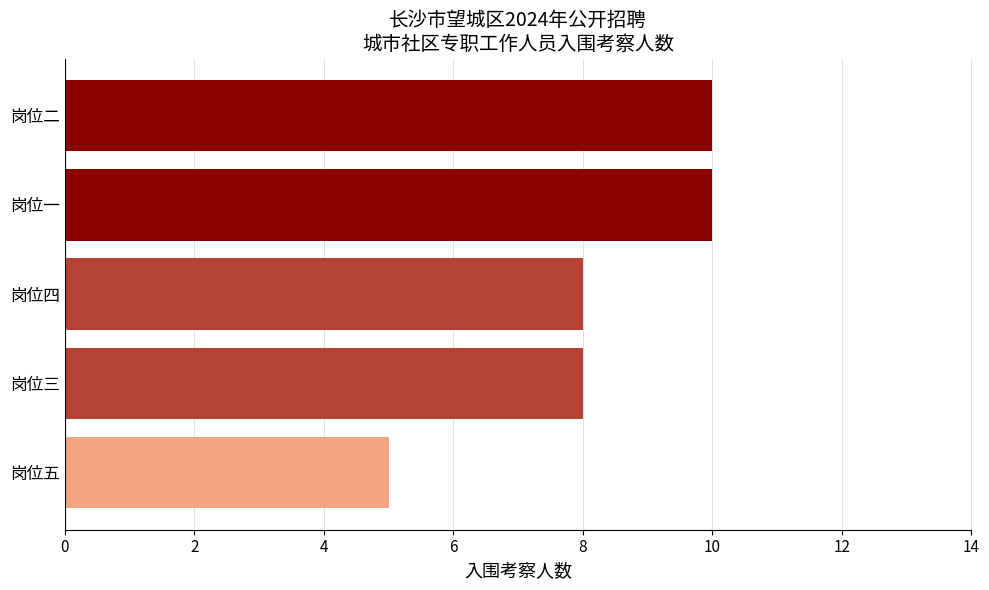

Which category has the lowest value across all series?

岗位五